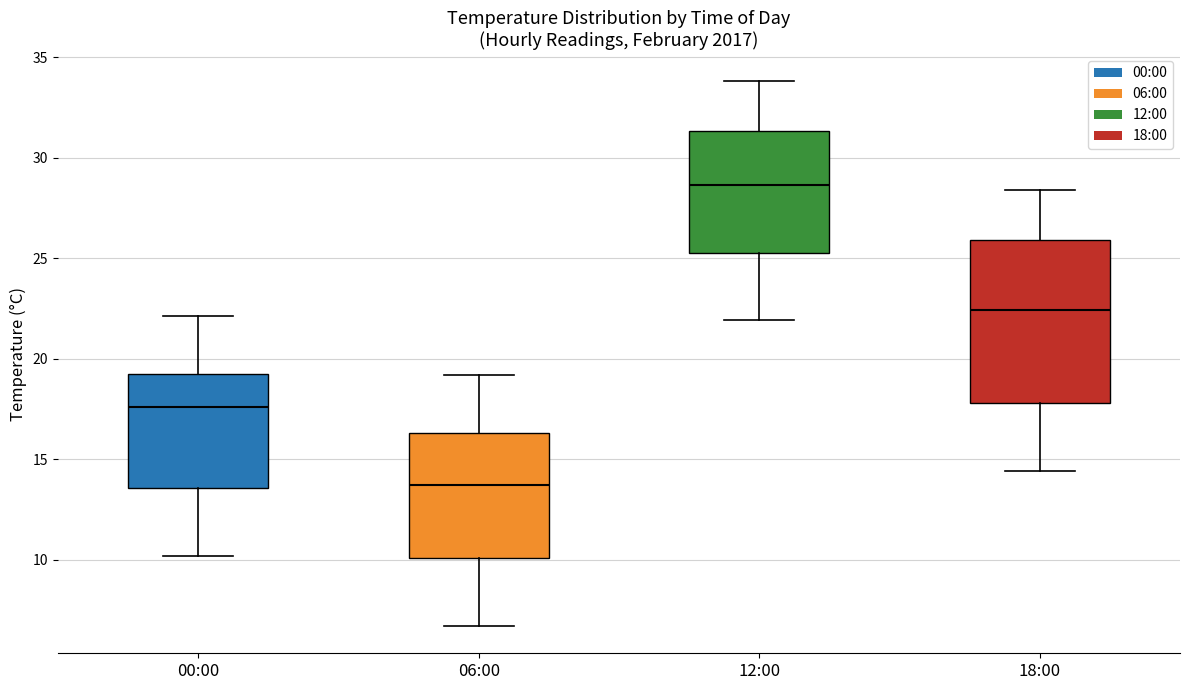

Reading left to right, transcribe this box plot: for each box, give where its median line is, the range the box spans, and where its two whiskers end, as read against the y-axis. The values are not printed on the chart, so give them approximately, as read against the axis.

00:00: median 17.5, box 13.5 to 19.0, whiskers 10.0 to 22.0
06:00: median 13.5, box 10.0 to 16.5, whiskers 6.5 to 19.0
12:00: median 28.5, box 25.5 to 31.5, whiskers 22.0 to 34.0
18:00: median 22.5, box 18.0 to 26.0, whiskers 14.5 to 28.5